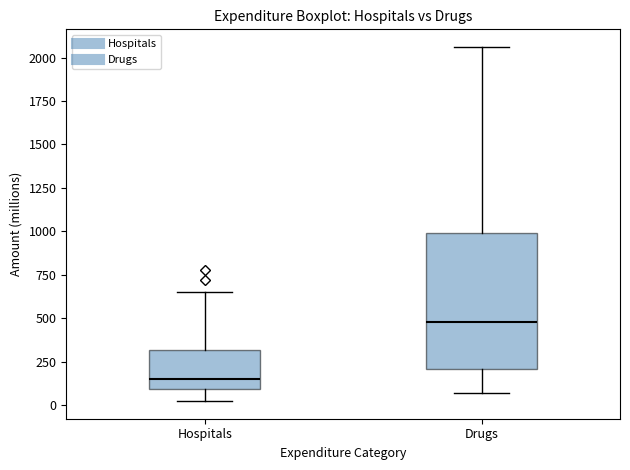

Which box has the highest median line?

Drugs